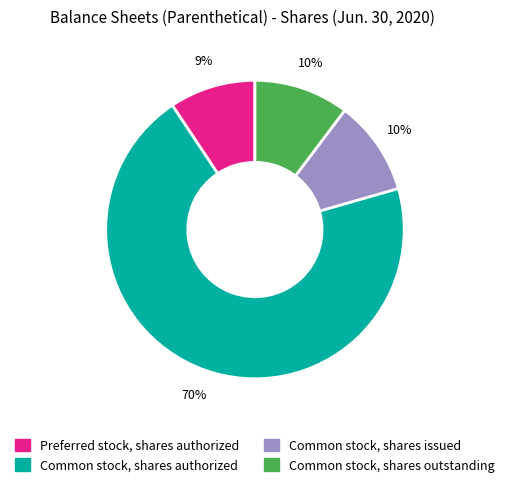

What is the smallest slice in the pie chart?

Preferred stock, shares authorized